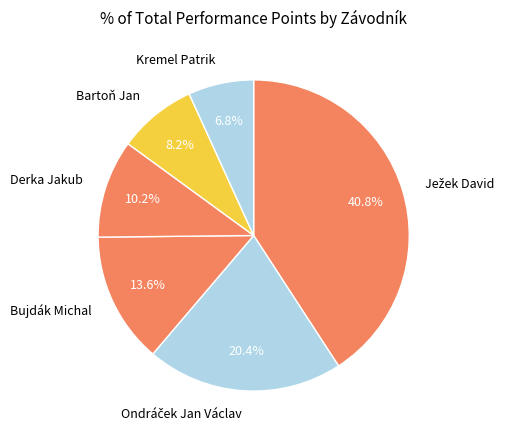

Is there any slice that represents more than half of the pie?

No